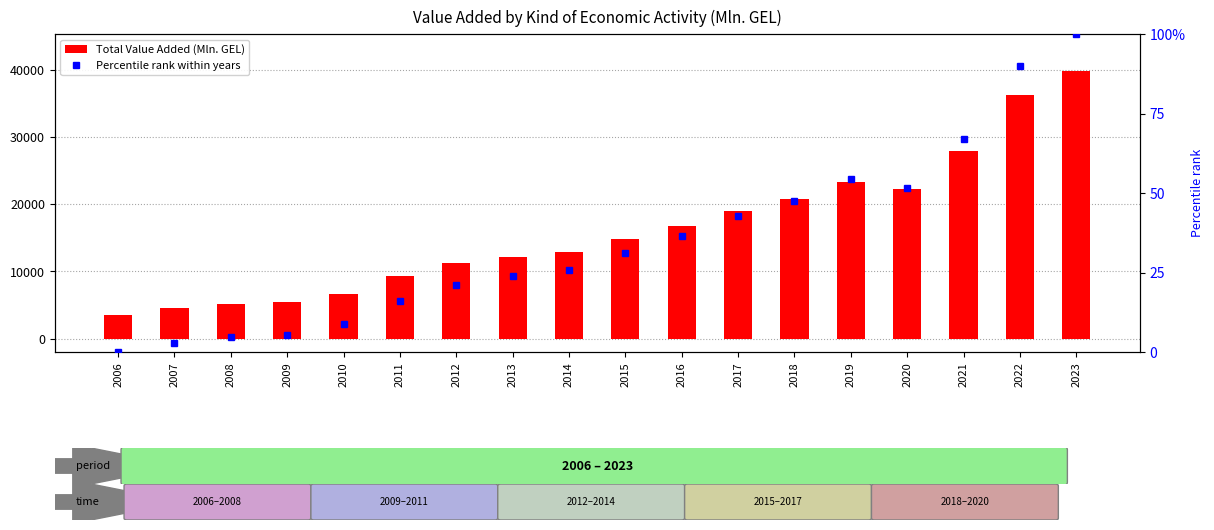

Reading left to right, transcribe all the data shown in this chart.

Total Value Added (Mln. GEL): 2006=3479.4	2007=4541.8	2008=5162.6	2009=5464.1	2010=6703.2	2011=9253.7	2012=11190.7	2013=12139.1	2014=12849.4	2015=14761.0	2016=16772.4	2017=19036.3	2018=20726.9	2019=23296.0	2020=22263.0	2021=27843.7	2022=36153.7	2023=39828.8
Percentile rank: 2006=0.0	2007=2.9	2008=4.6	2009=5.5	2010=8.9	2011=15.9	2012=21.2	2013=23.8	2014=25.8	2015=31.0	2016=36.6	2017=42.8	2018=47.4	2019=54.5	2020=51.7	2021=67.0	2022=89.9	2023=100.0